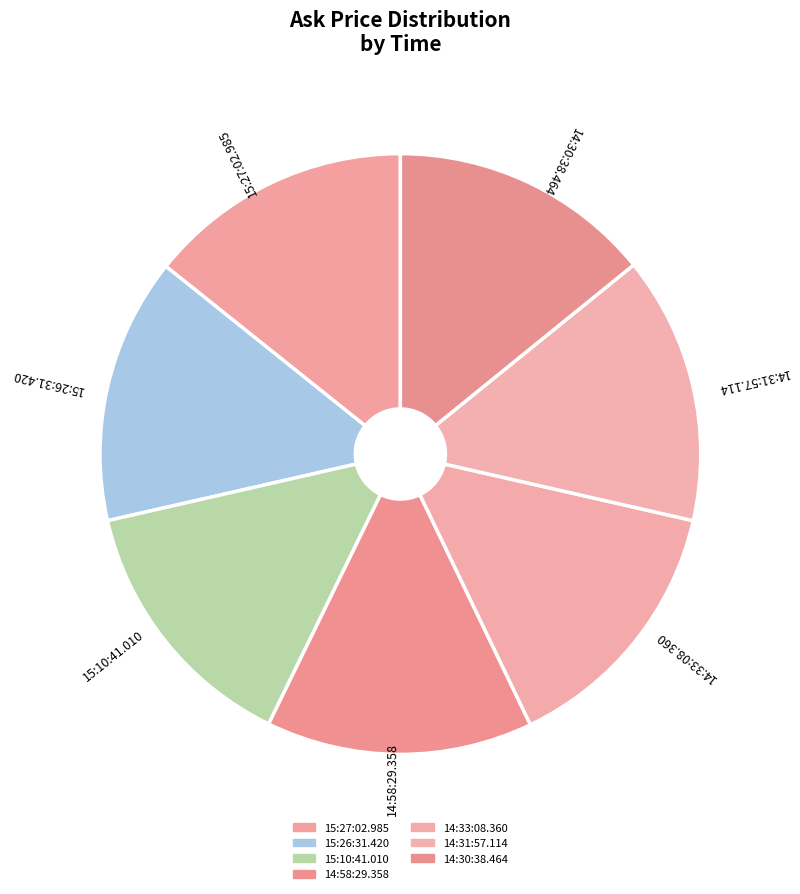

Is it true that 15:26:31.420 is 14% of the pie?

True